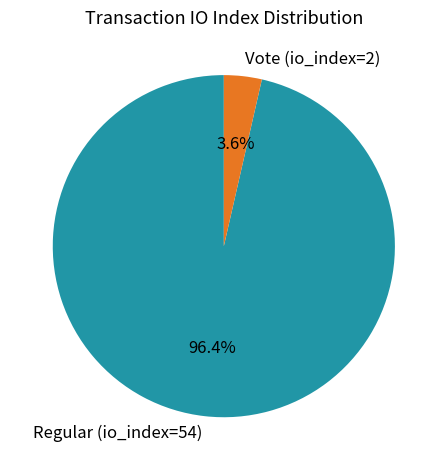

Which has a higher value, Regular (io_index=54) or Vote (io_index=2)?

Regular (io_index=54)